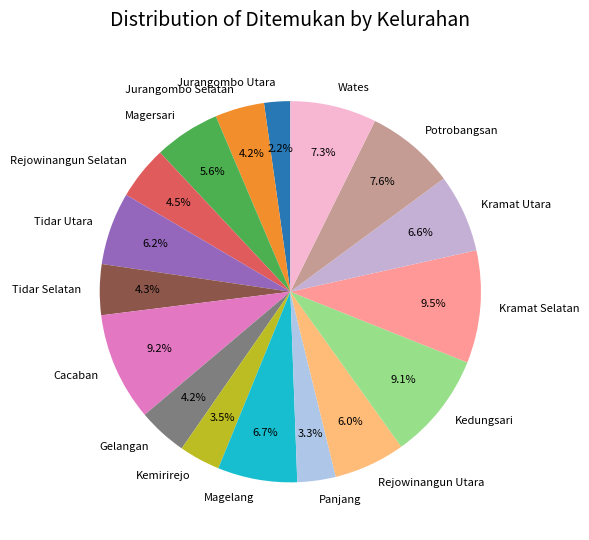

To the nearest percent, what portion does Rejowinangun Utara represent?

6%